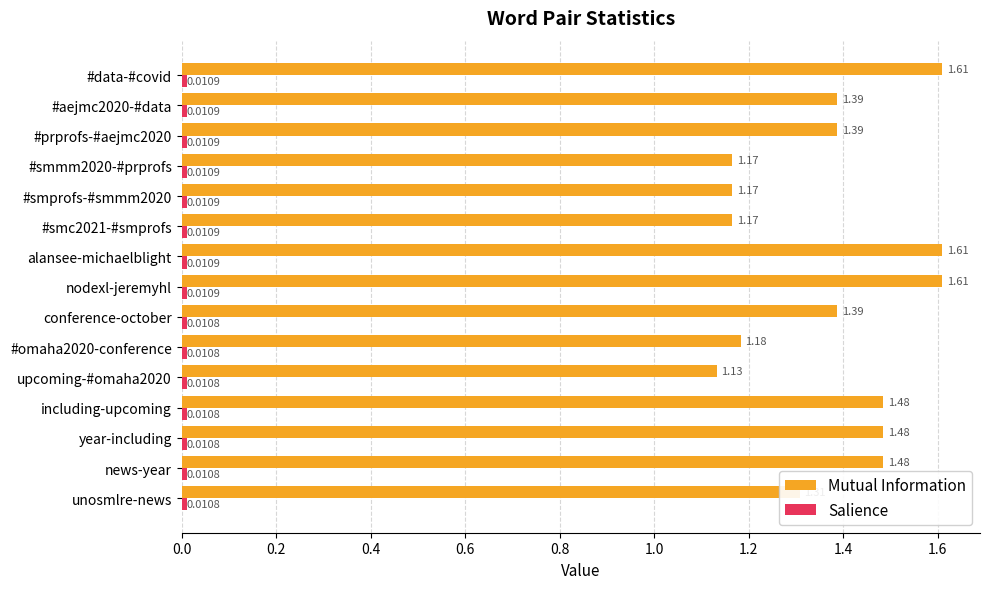

Which series has the largest total across all categories?

Mutual Information